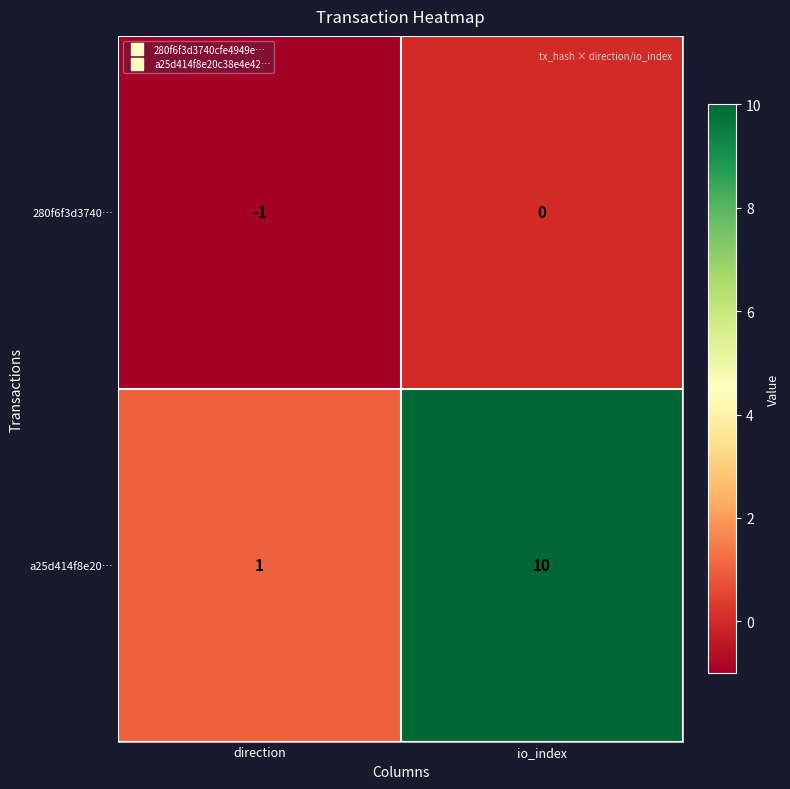

Is the value of a25d414f8e20… at io_index greater than the value of 280f6f3d3740… at io_index?

Yes